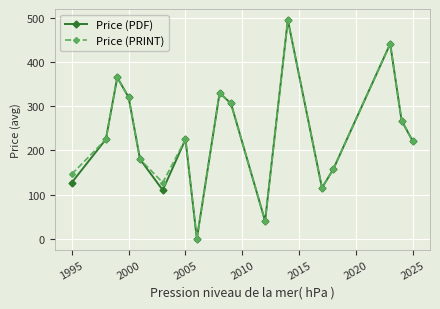

What is the value of the Price (PRINT) point at the 2nd from the left?

225.0